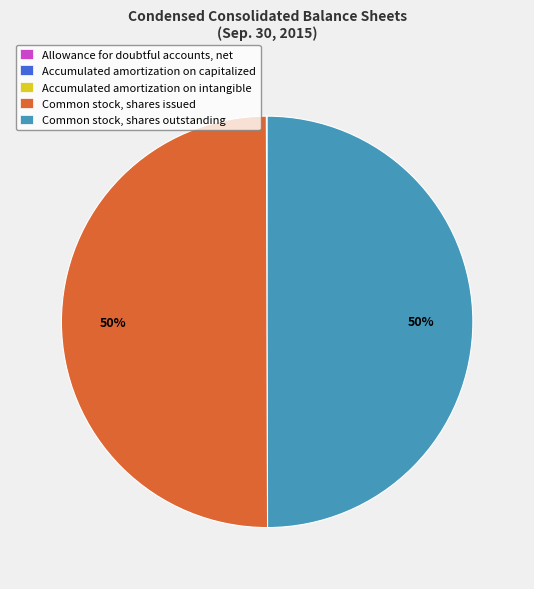

What is the ratio of the value at Common stock, shares outstanding to the value at Common stock, shares issued?

1.0